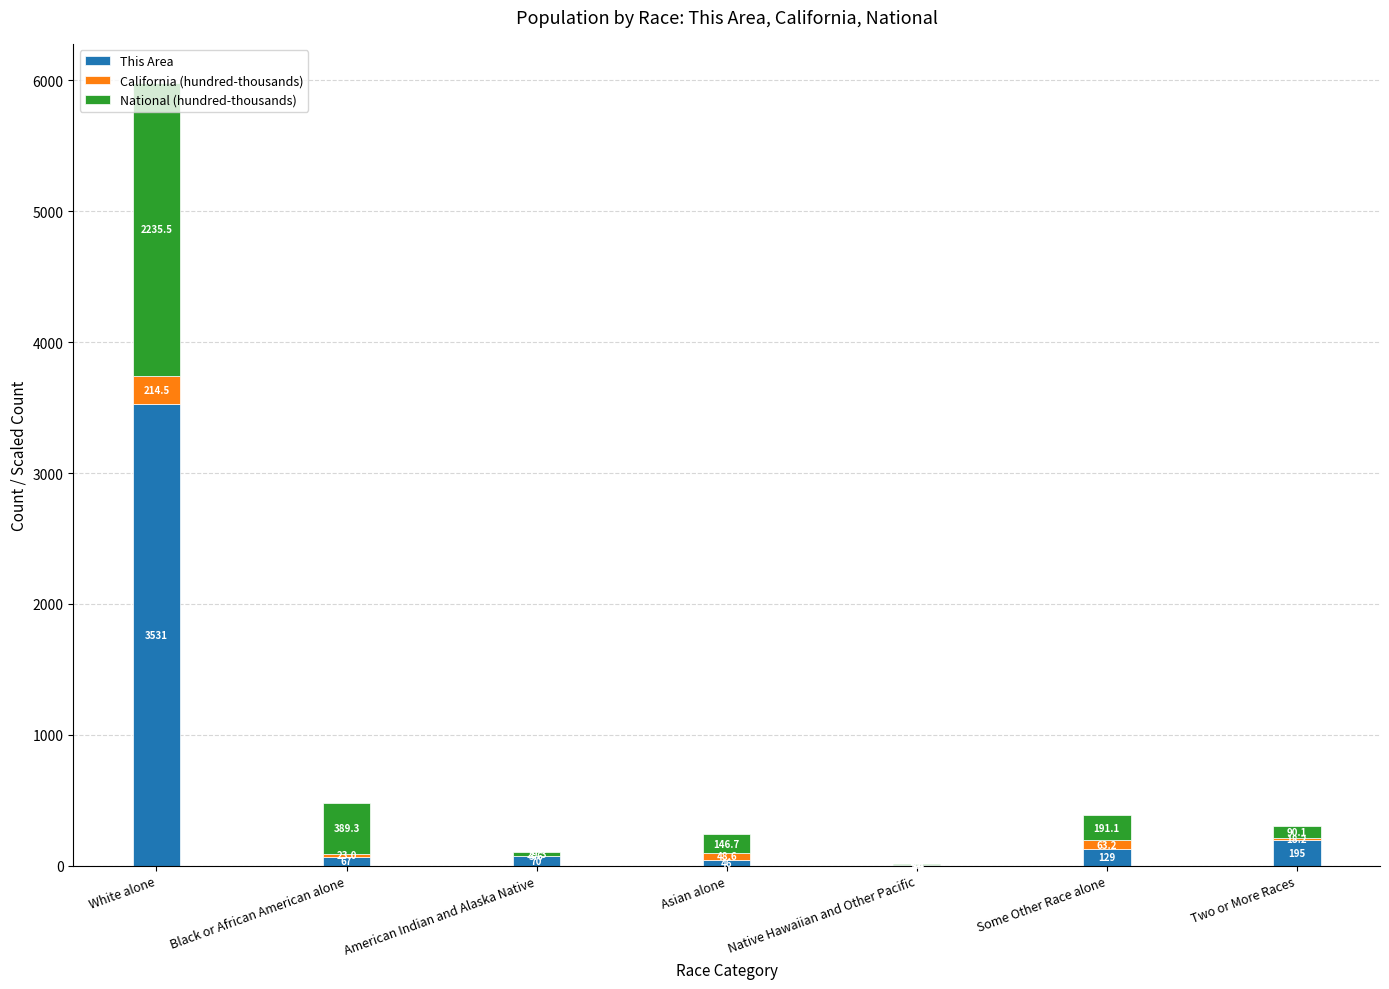

Are the bars grouped side by side (vs. stacked)?

No